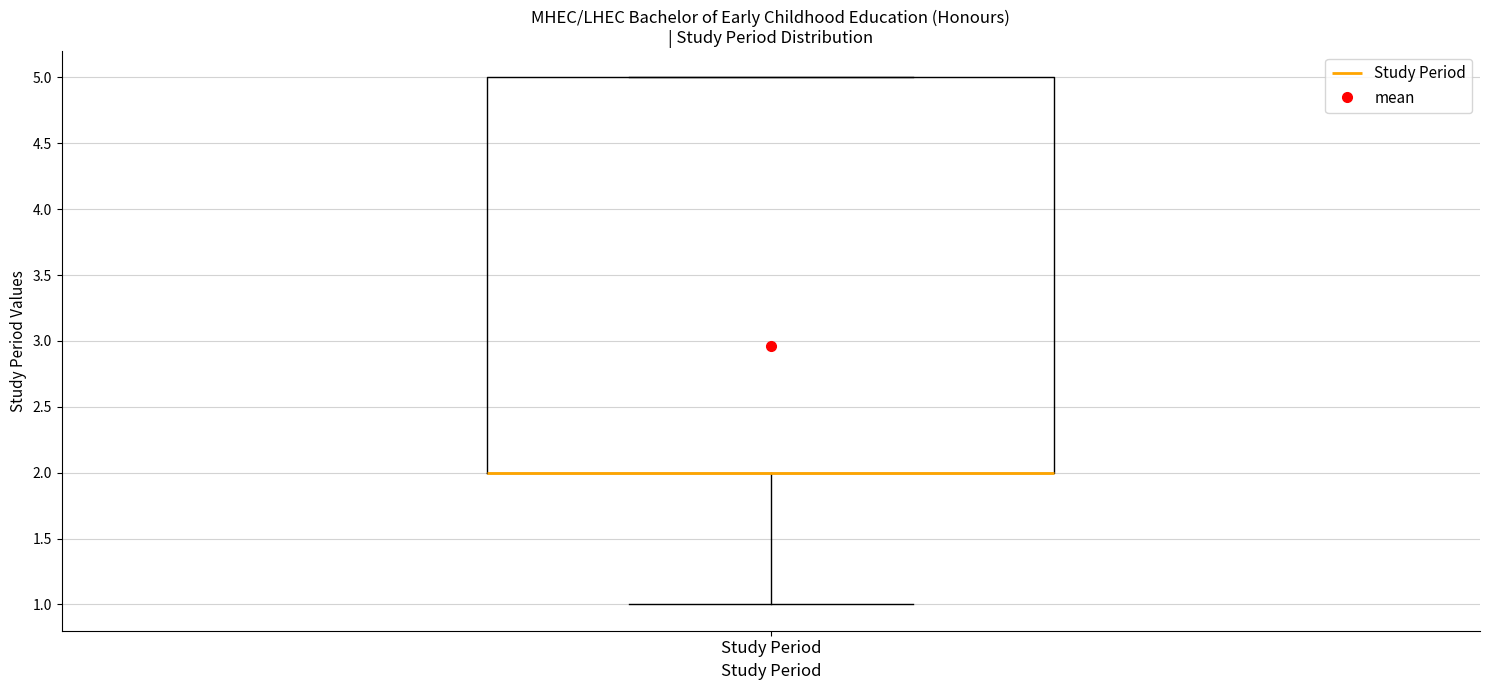

Transcribe this box plot: give where the median line is, the range the box spans, and where the two whiskers end, as read against the y-axis. The values are not printed on the chart, so give them approximately, as read against the axis.

median 2 (drawn on the box's lower edge), box 2 to 5, whiskers 1 to 5